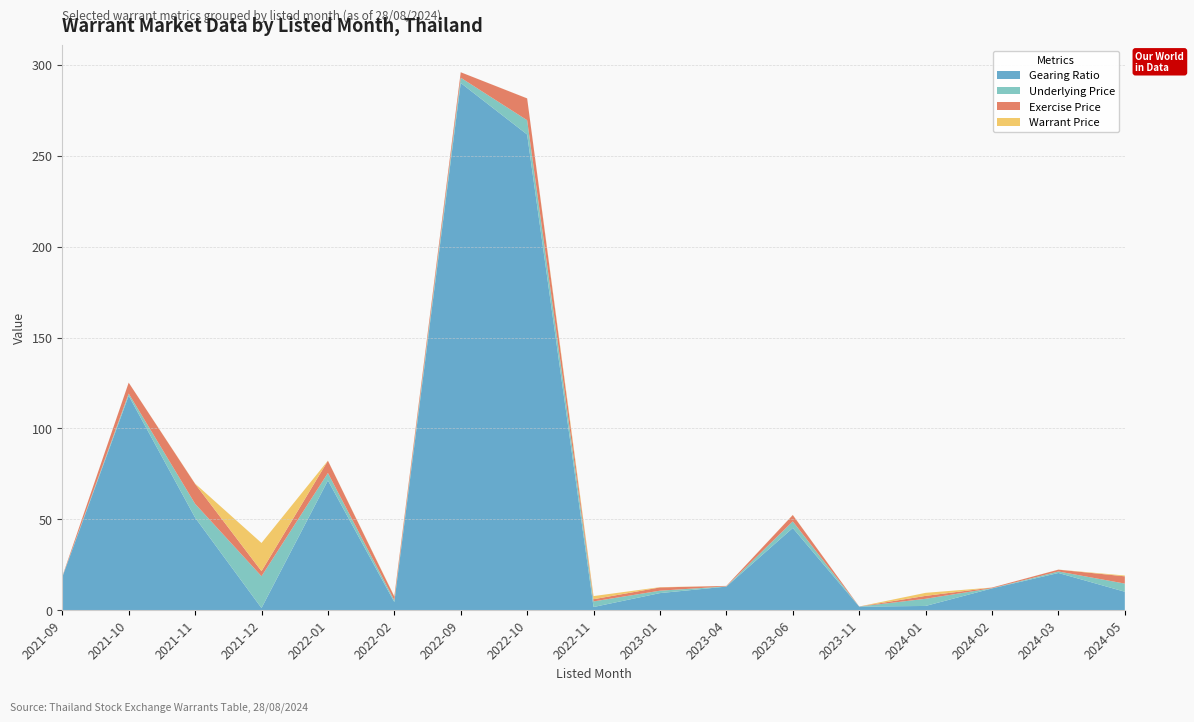

Reading left to right, transcribe all the data shown in this chart.

Gearing Ratio: 2021-09=18.2	2021-10=118.0	2021-11=51.0	2021-12=1.2	2022-01=71.4	2022-02=4.5	2022-09=290.0	2022-10=261.7	2022-11=1.8	2023-01=9.4	2023-04=13.0	2023-06=45.2	2023-11=2.0	2024-01=2.4	2024-02=12.0	2024-03=20.5	2024-05=10.2
Underlying Price: 2021-09=0.2	2021-10=1.2	2021-11=7.6	2021-12=17.5	2022-01=4.1	2022-02=1.0	2022-09=2.9	2022-10=7.8	2022-11=3.1	2023-01=1.3	2023-04=0.1	2023-06=3.6	2023-11=0.0	2024-01=3.9	2024-02=0.1	2024-03=0.8	2024-05=4.5
Exercise Price: 2021-09=0.2	2021-10=6.0	2021-11=11.0	2021-12=2.8	2022-01=6.7	2022-02=2.0	2022-09=3.0	2022-10=12.0	2022-11=1.2	2023-01=1.8	2023-04=0.2	2023-06=3.5	2023-11=0.0	2024-01=1.6	2024-02=0.4	2024-03=1.0	2024-05=4.0
Warrant Price: 2021-09=0.0	2021-10=0.0	2021-11=0.1	2021-12=15.5	2022-01=0.1	2022-02=0.2	2022-09=0.0	2022-10=0.0	2022-11=1.7	2023-01=0.1	2023-04=0.0	2023-06=0.1	2023-11=0.0	2024-01=1.7	2024-02=0.0	2024-03=0.0	2024-05=0.4